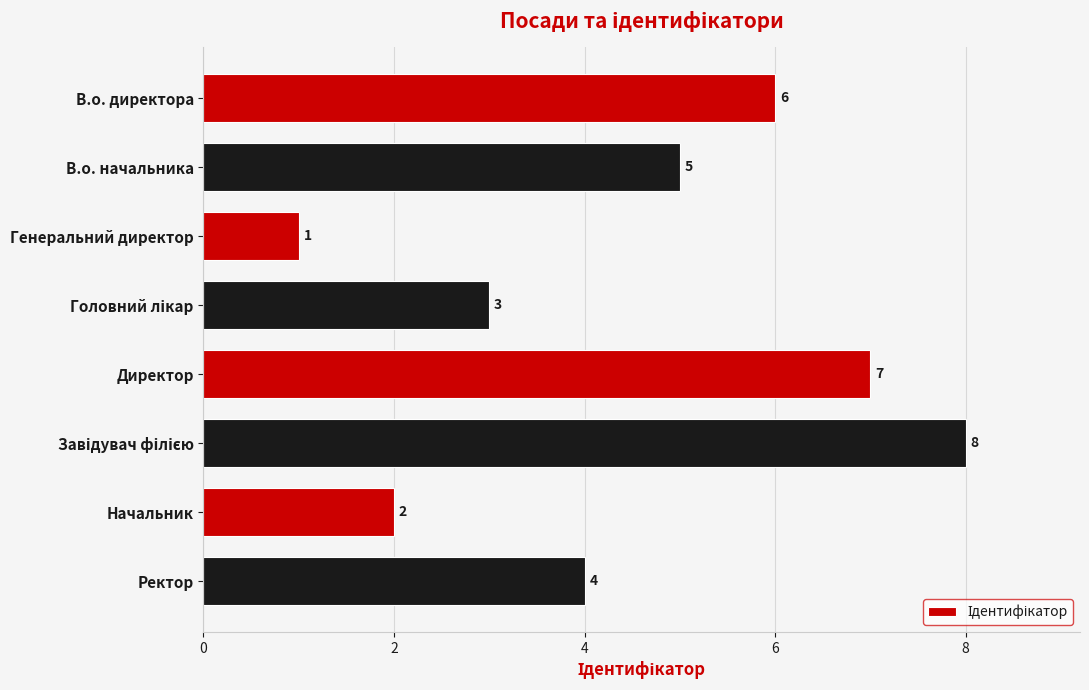

What is the value of the 5th bar from the top?

7